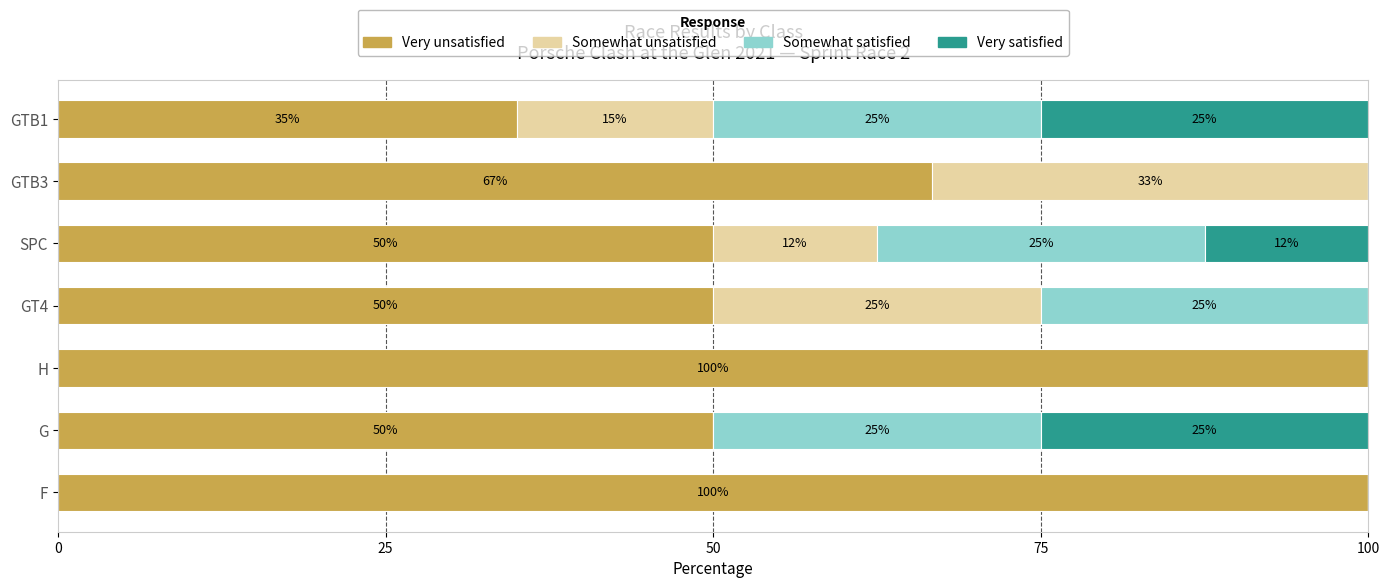

Where is Very unsatisfied nearest to the value 67?

GTB3